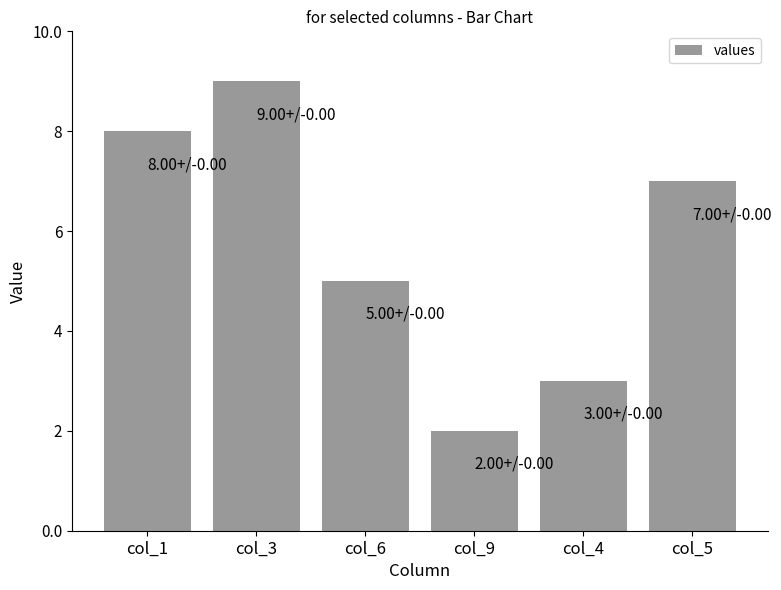

What is the value of the 2nd bar from the left?

9